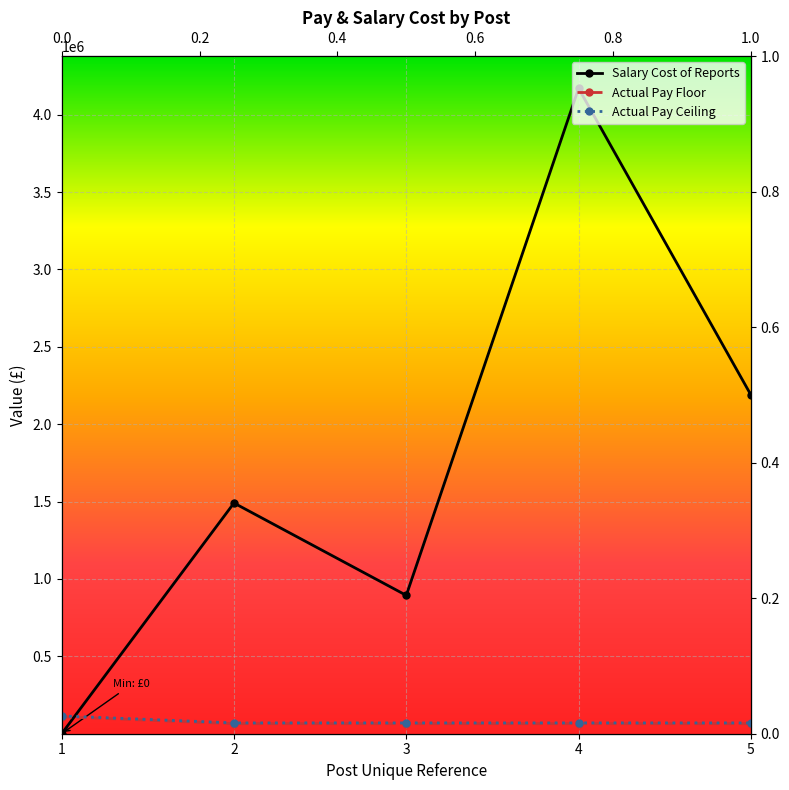

List the labels in order of Salary Cost of Reports value, smallest first.

1, 3, 2, 5, 4